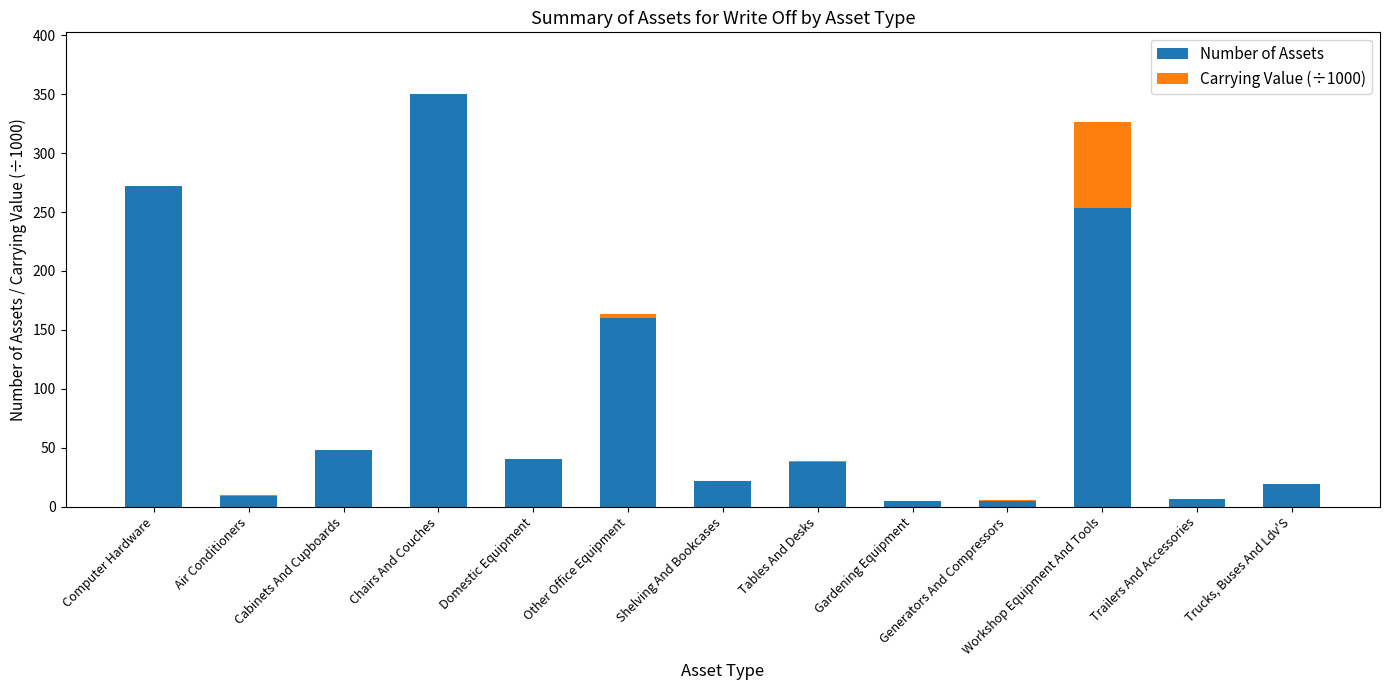

At which label does Number of Assets reach its peak?

Chairs And Couches